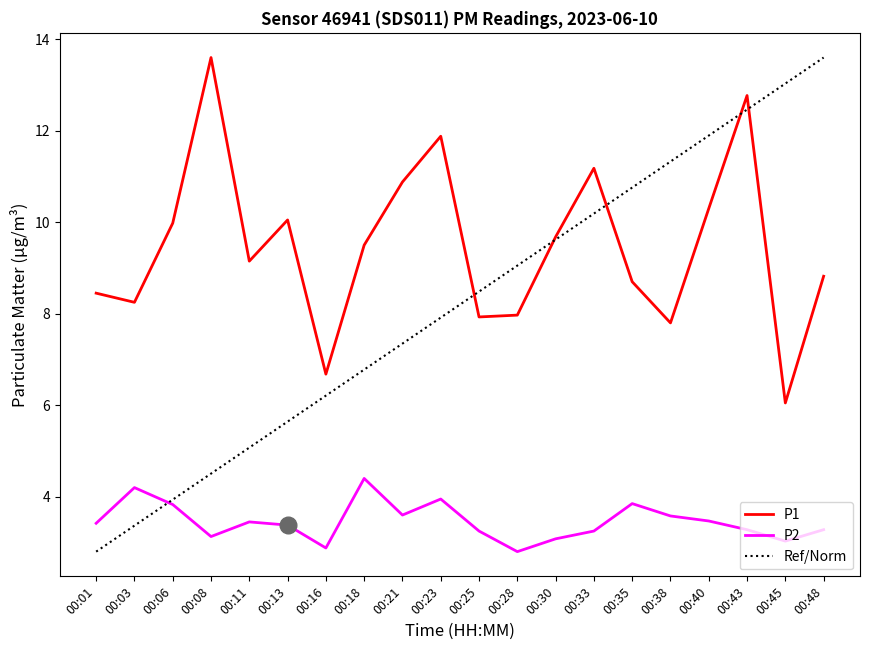

Does the chart have visible grid lines?

No